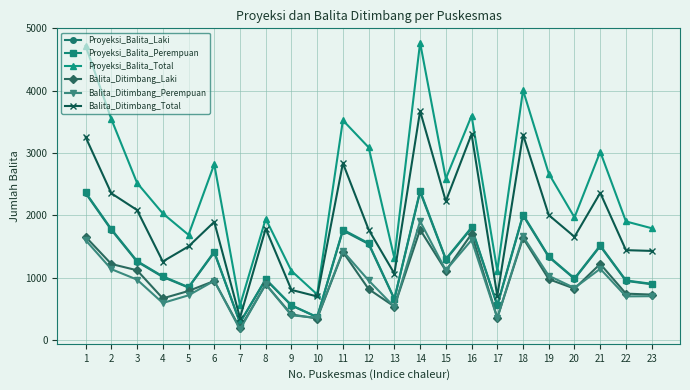

The value of Proyeksi_Balita_Perempuan at 7 is 277. True or false?

True